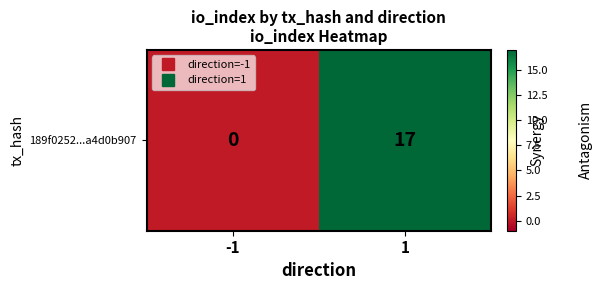

How many positive values are there?

1